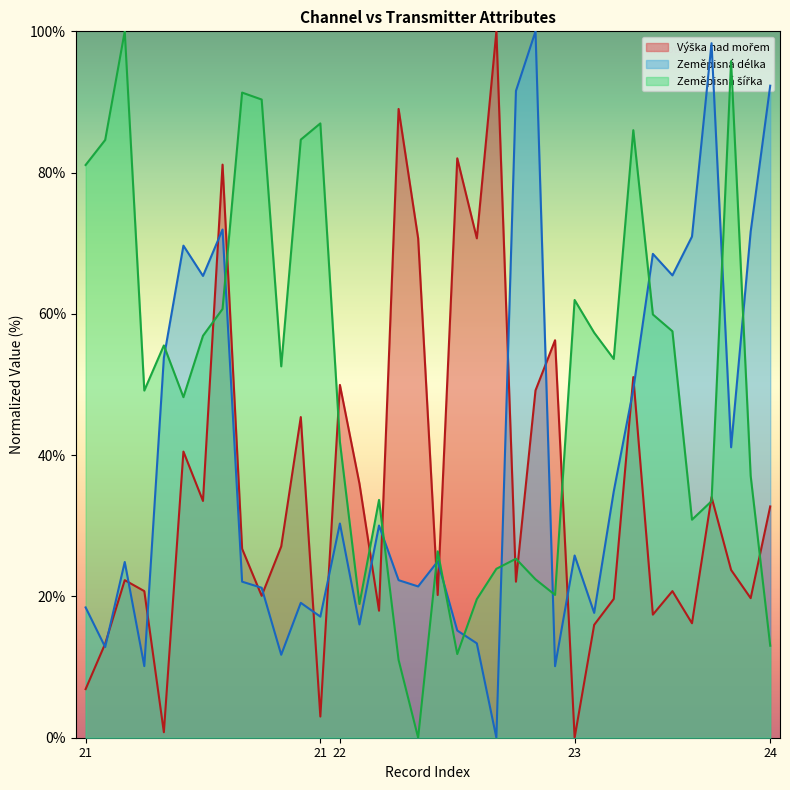

At which label does Zeměpisná šířka first exceed 52?

21